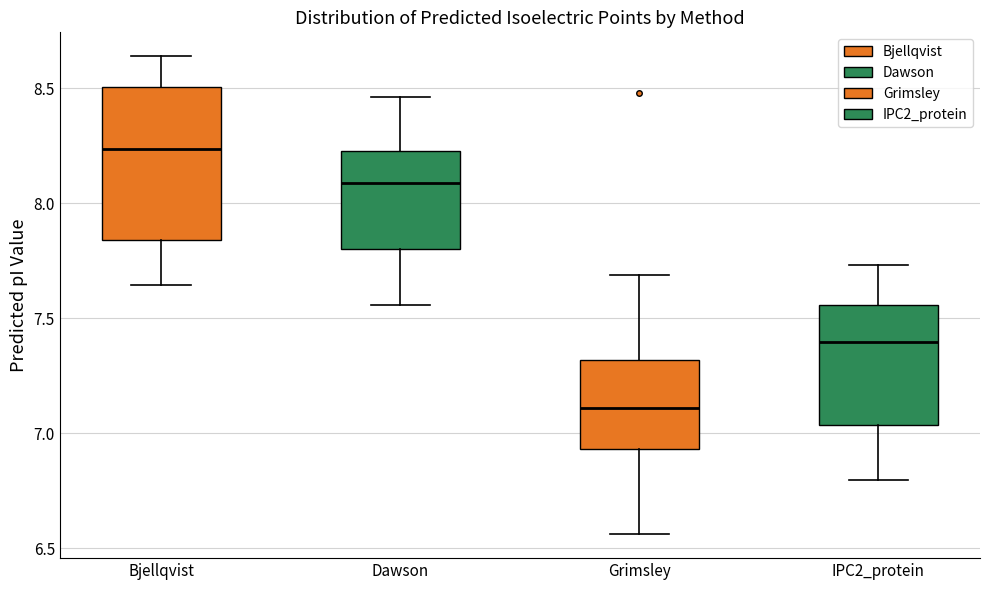

Comparing the boxes themselves (not the whiskers), which one is the tallest?

Bjellqvist